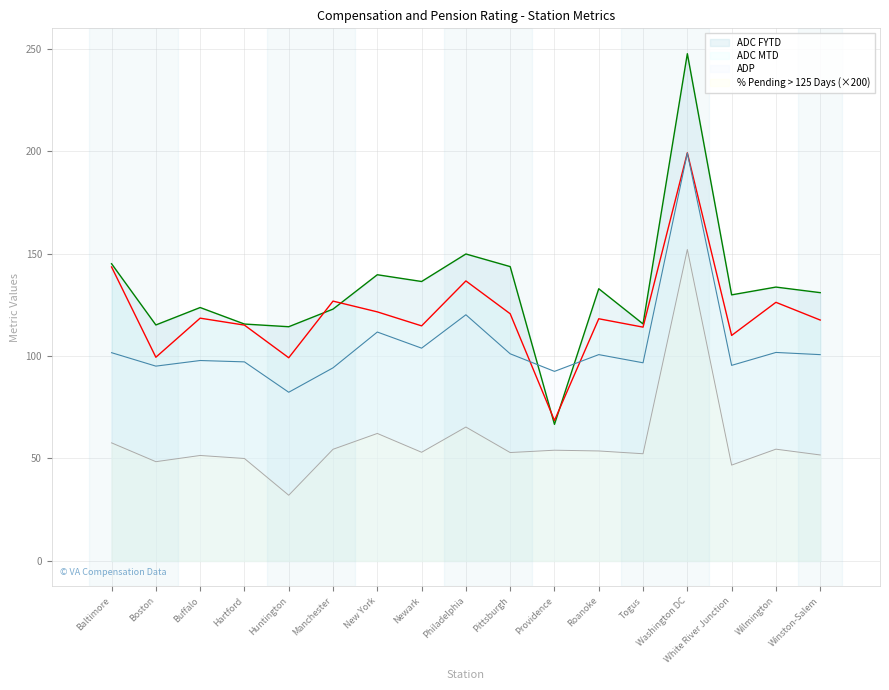

Which series has the largest total across all categories?

ADC FYTD